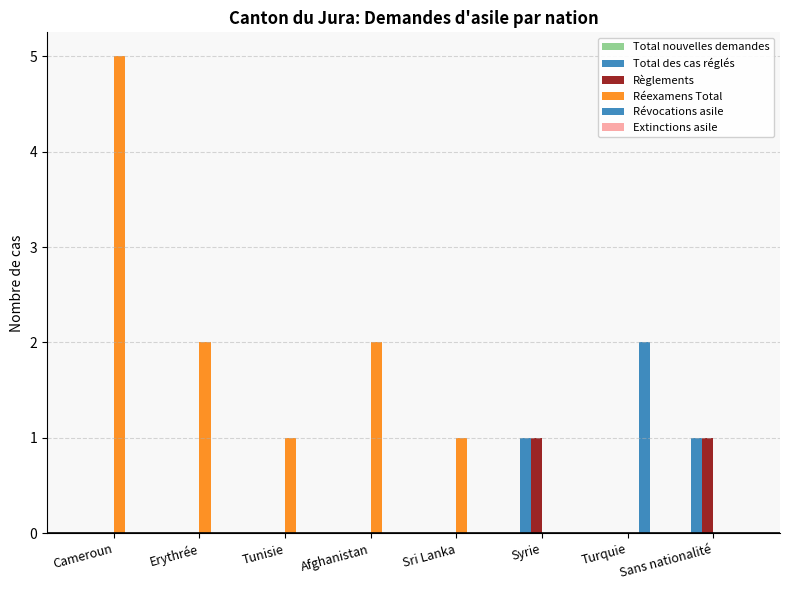

Which has a higher value, Tunisie or Afghanistan?

Tunisie